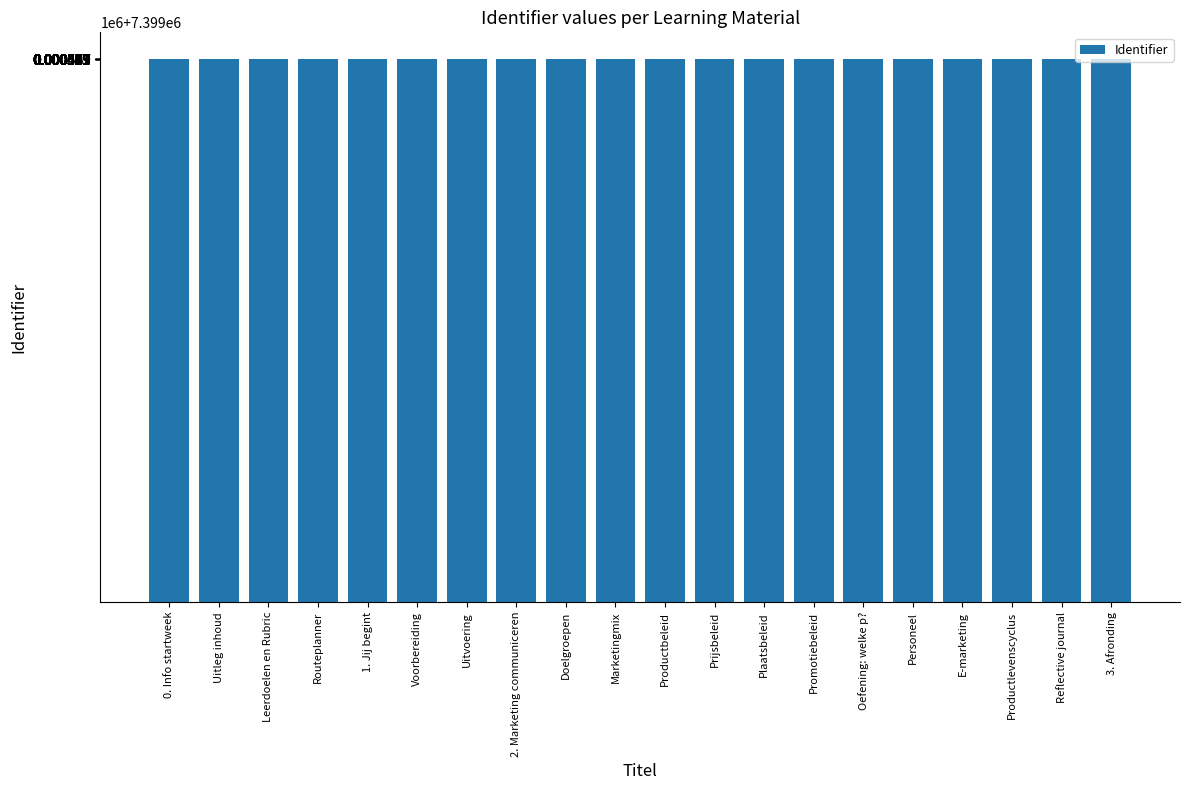

Are the bars horizontal?

No